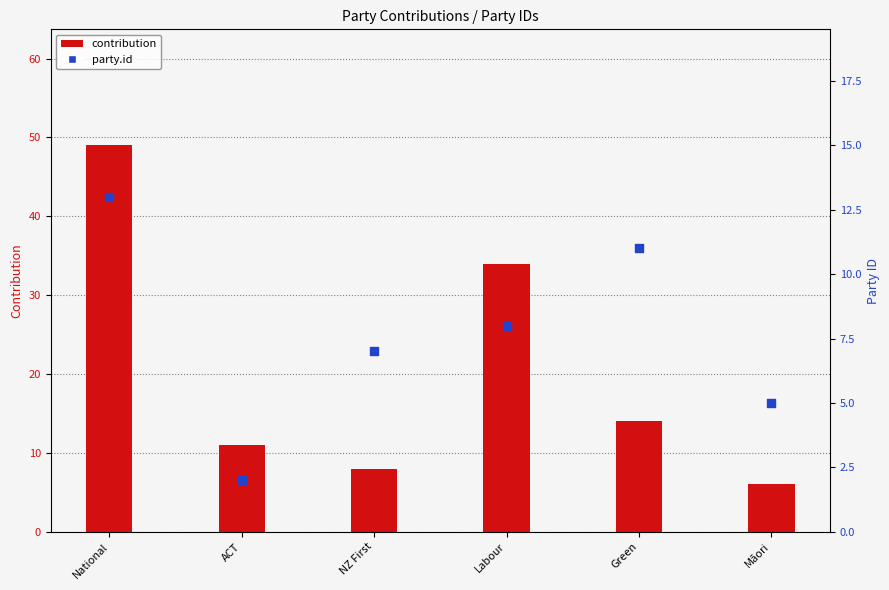

Which series contains the highest Y value?

contribution